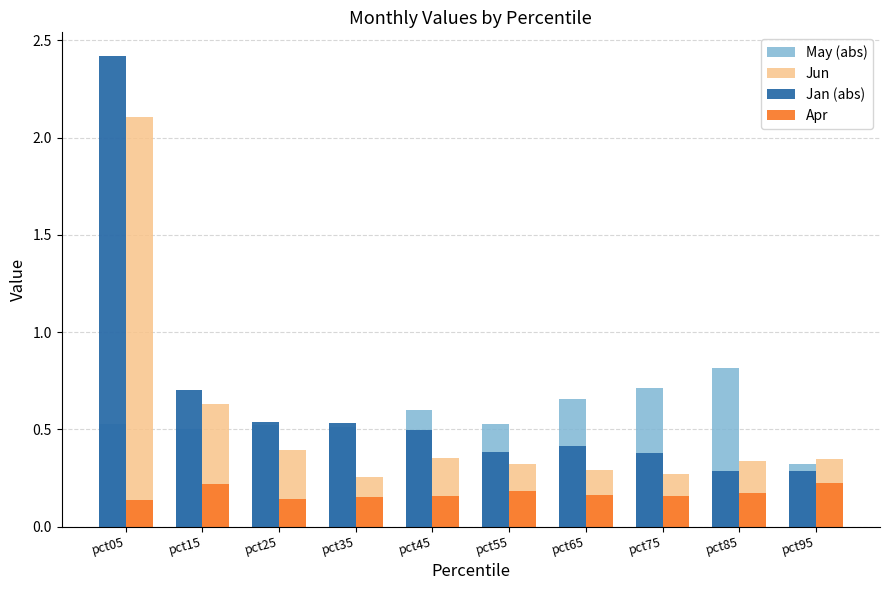

What is the greatest value displayed?

2.4